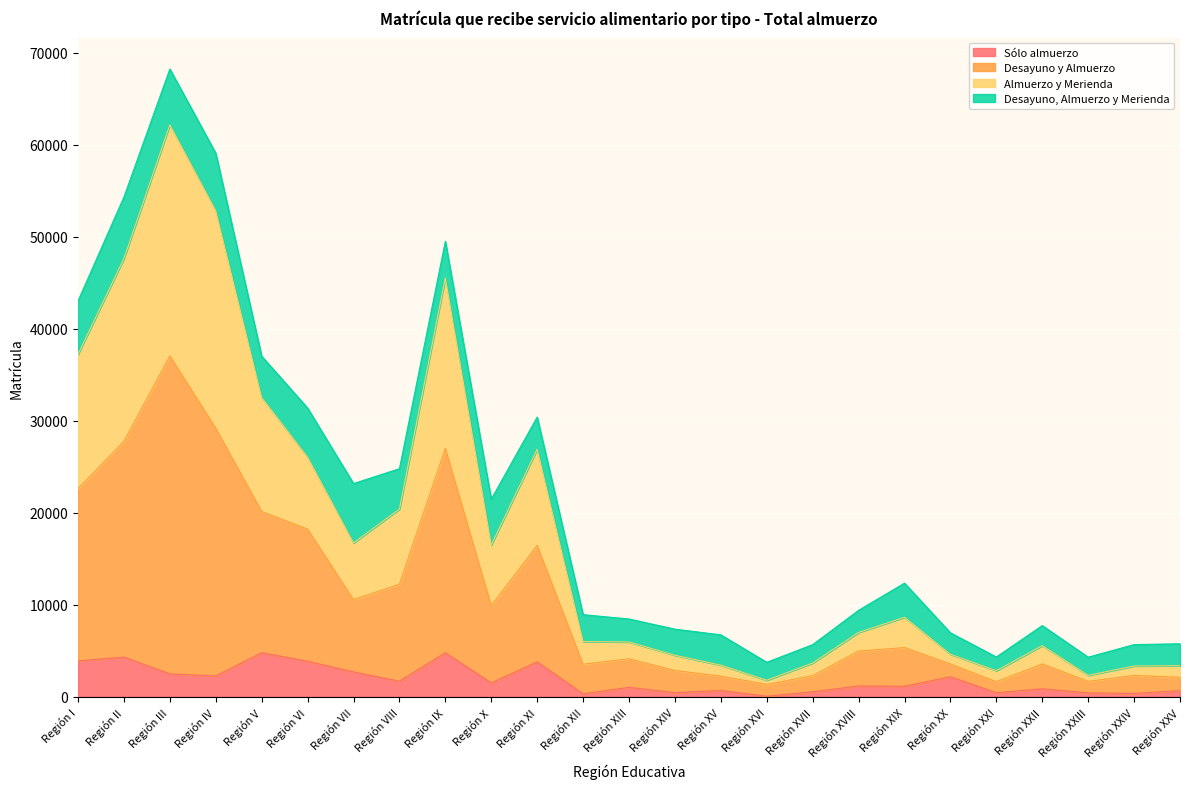

How many data points does each series have?

25